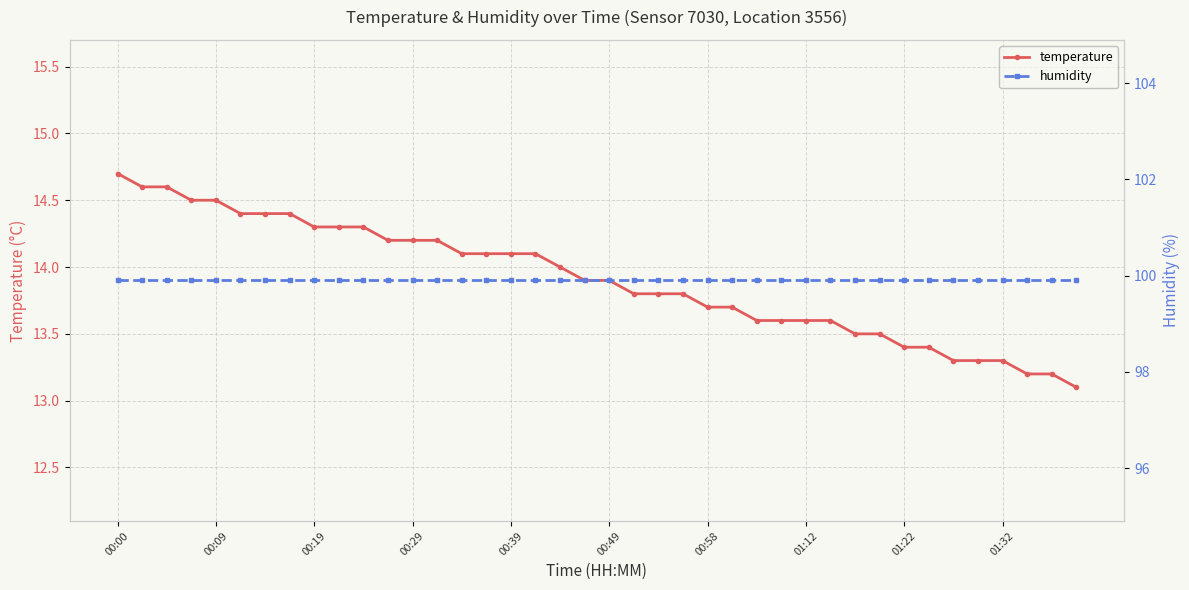

True or false: temperature and humidity intersect in this chart.

False